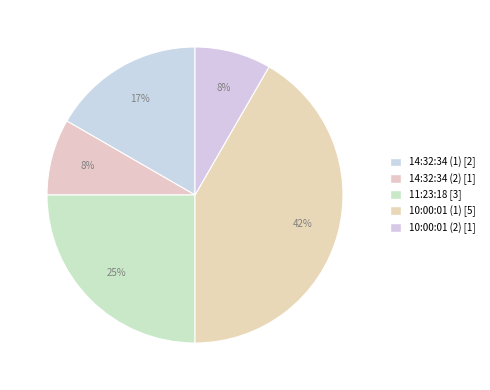

Is there a majority slice in this chart?

No